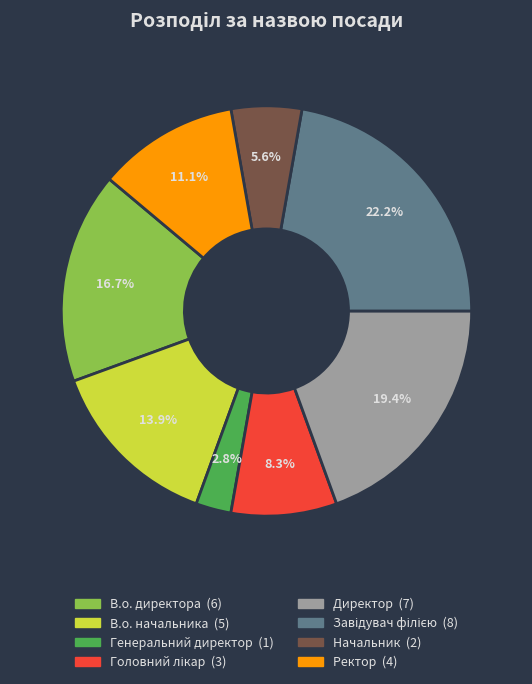

Does any single category account for the majority?

No